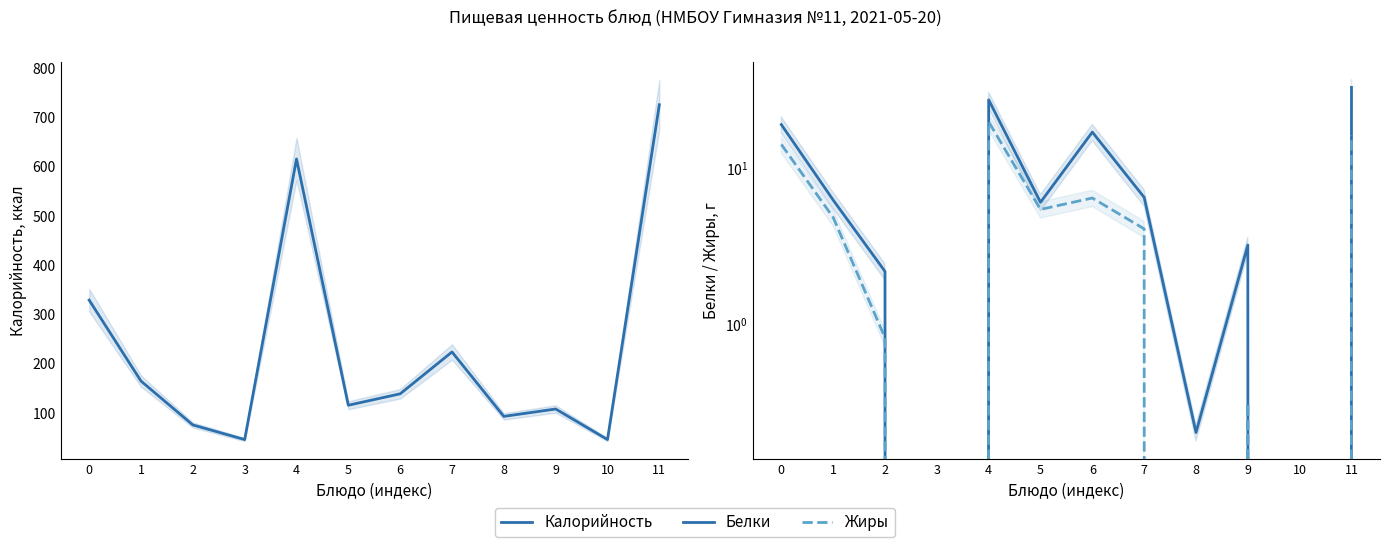

Which series has the largest range (max minus min)?

Калорийность